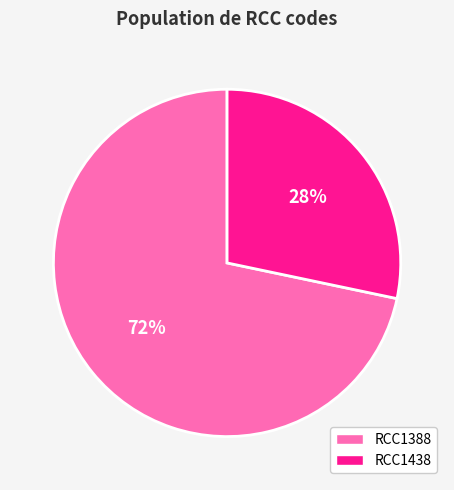

To the nearest percent, what is the average slice percentage?

50%